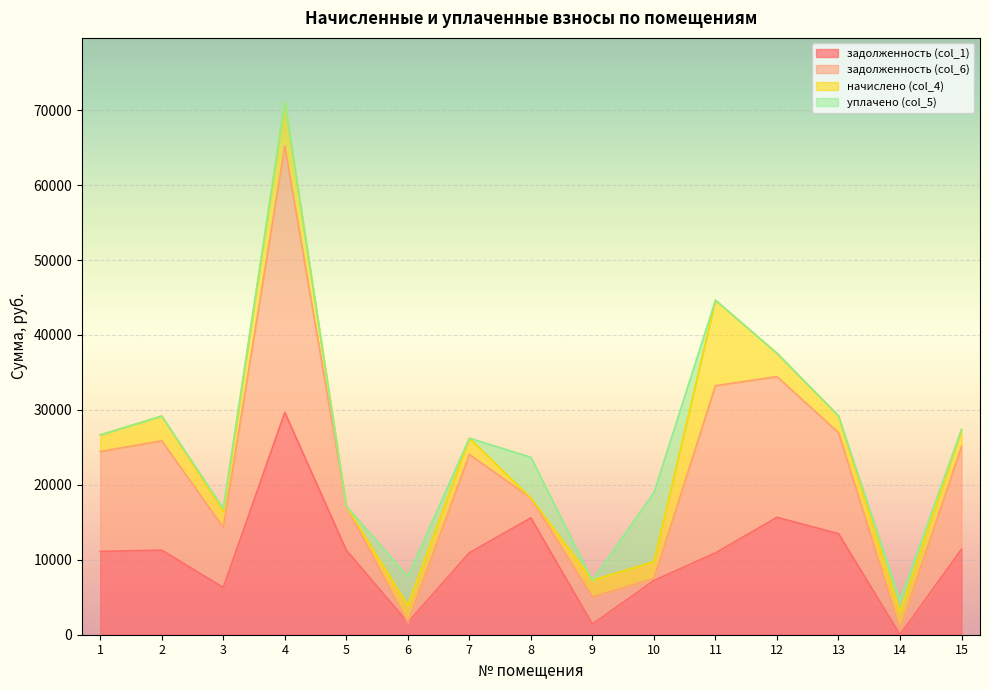

True or false: задолженность (col_6) and задолженность (col_1) cross at least once.

False